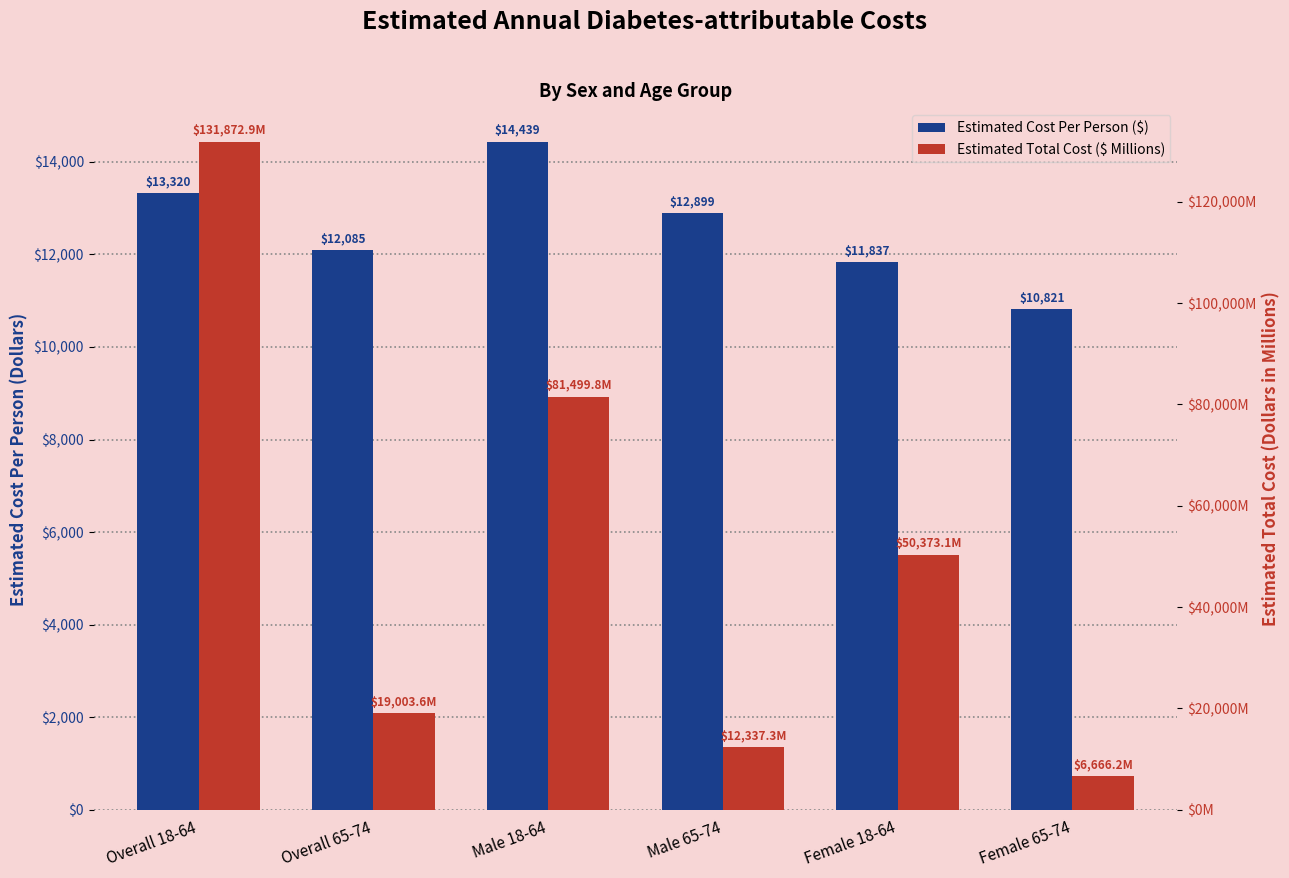

What is the spread (max minus min) of values at Overall 65-74?

6918.6